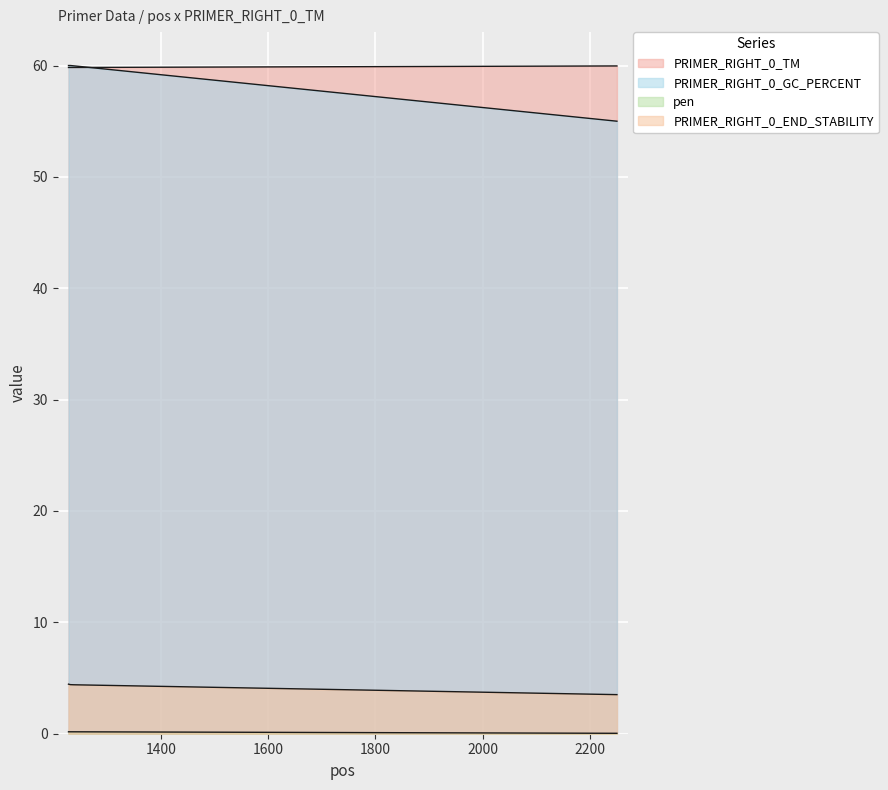

The PRIMER_RIGHT_0_TM series shows 102.5 at 1228. True or false?

False